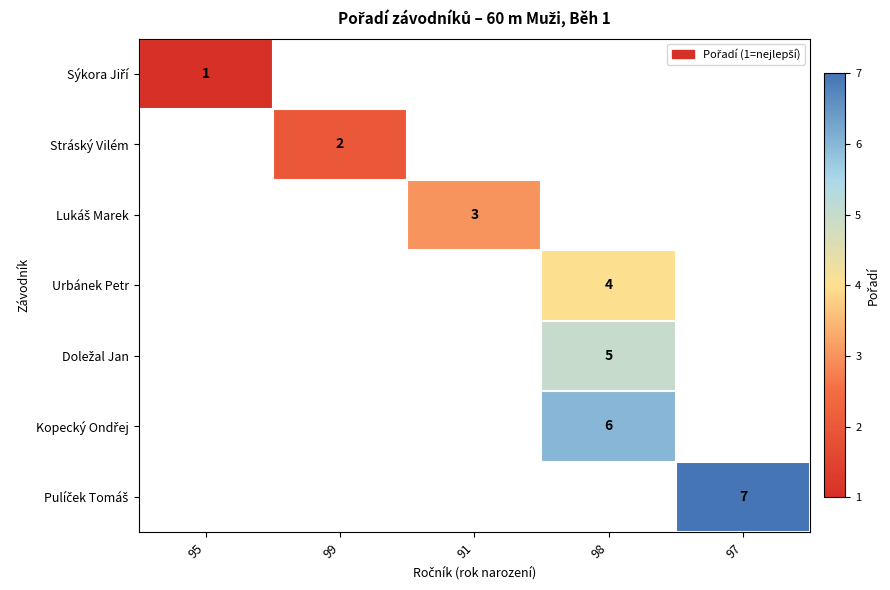

The row_3 series shows 4.0 at 98. True or false?

True